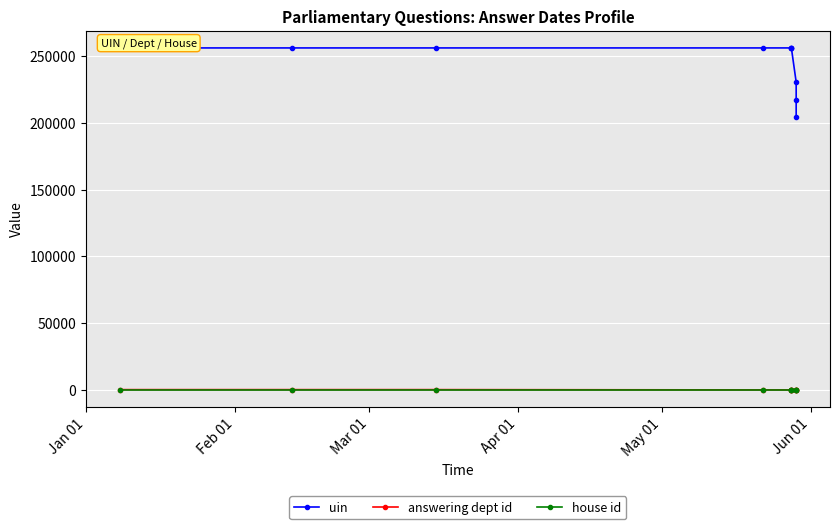

Reading right to left, extract all data points from this chart.

uin: 204408	217466	230631	256231	256230	256229	256228	256227	256226	256225
answering dept id: 201	201	201	1	54	1	1	201	201	201
house id: 1	1	1	1	1	1	1	1	1	1